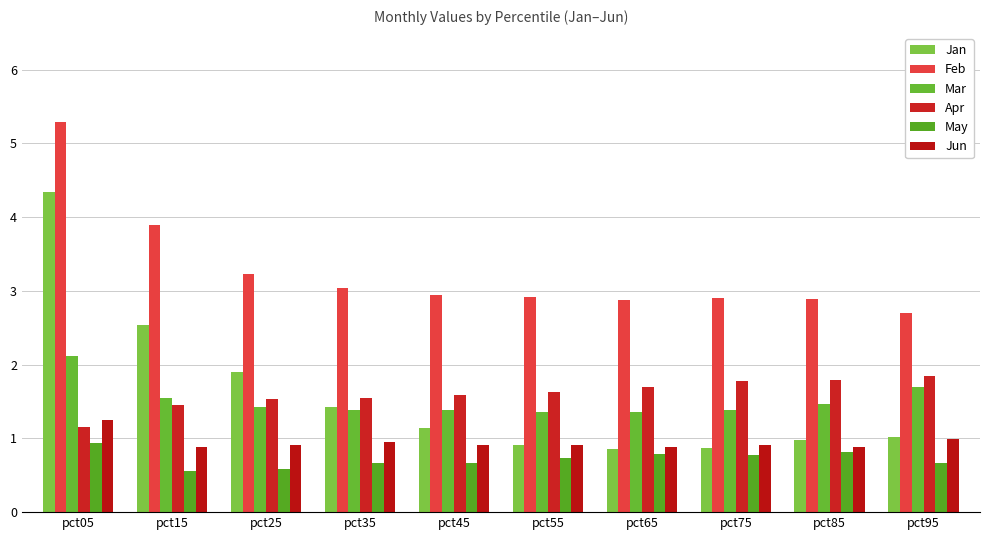

Reading right to left, transcribe all the data shown in this chart.

Jan: pct95=1.0	pct85=1.0	pct75=0.9	pct65=0.9	pct55=0.9	pct45=1.1	pct35=1.4	pct25=1.9	pct15=2.5	pct05=4.3
Feb: pct95=2.7	pct85=2.9	pct75=2.9	pct65=2.9	pct55=2.9	pct45=3.0	pct35=3.0	pct25=3.2	pct15=3.9	pct05=5.3
Mar: pct95=1.7	pct85=1.5	pct75=1.4	pct65=1.4	pct55=1.4	pct45=1.4	pct35=1.4	pct25=1.4	pct15=1.5	pct05=2.1
Apr: pct95=1.8	pct85=1.8	pct75=1.8	pct65=1.7	pct55=1.6	pct45=1.6	pct35=1.5	pct25=1.5	pct15=1.4	pct05=1.2
May: pct95=0.7	pct85=0.8	pct75=0.8	pct65=0.8	pct55=0.7	pct45=0.7	pct35=0.7	pct25=0.6	pct15=0.6	pct05=0.9
Jun: pct95=1.0	pct85=0.9	pct75=0.9	pct65=0.9	pct55=0.9	pct45=0.9	pct35=0.9	pct25=0.9	pct15=0.9	pct05=1.2